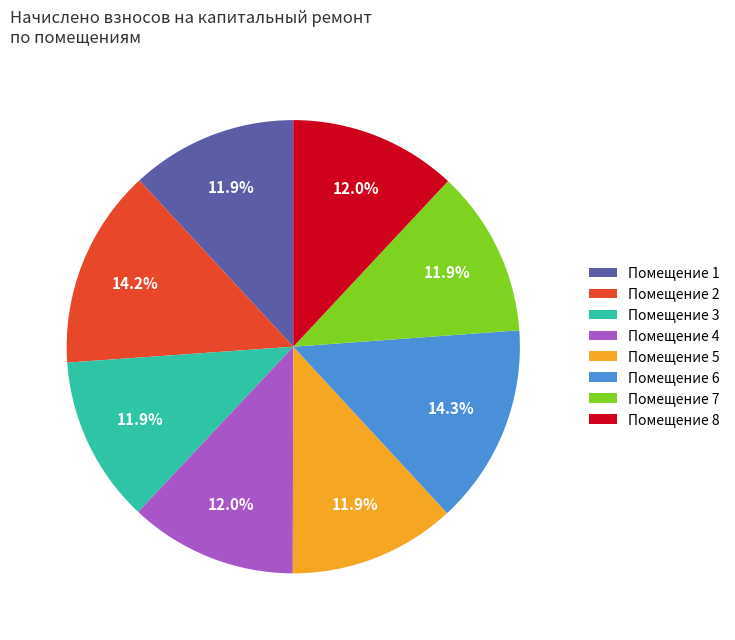

To the nearest percent, what is the average slice percentage?

12%